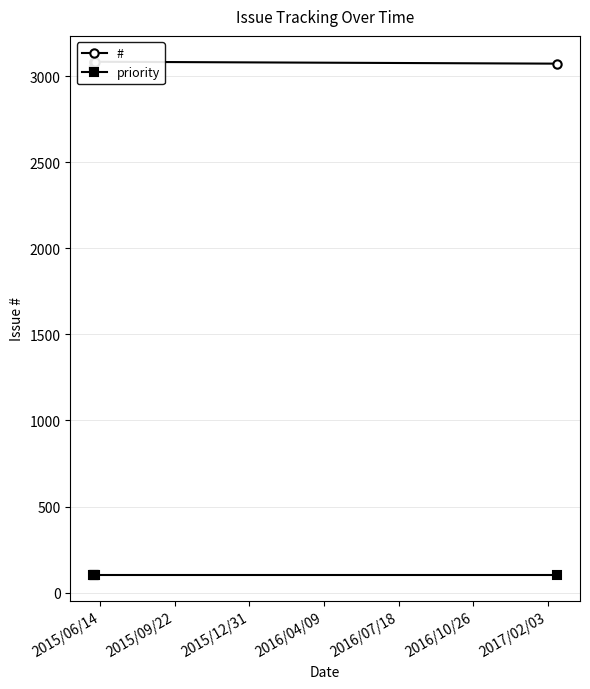

The value of # at 2015/09/22 is 3084. True or false?

True